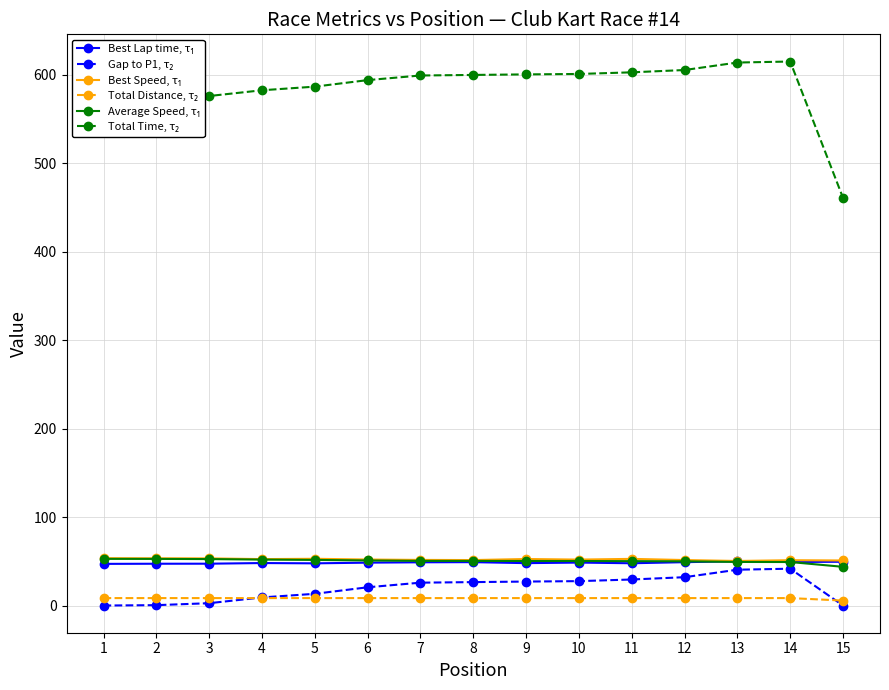

What is the greatest value displayed?

615.0